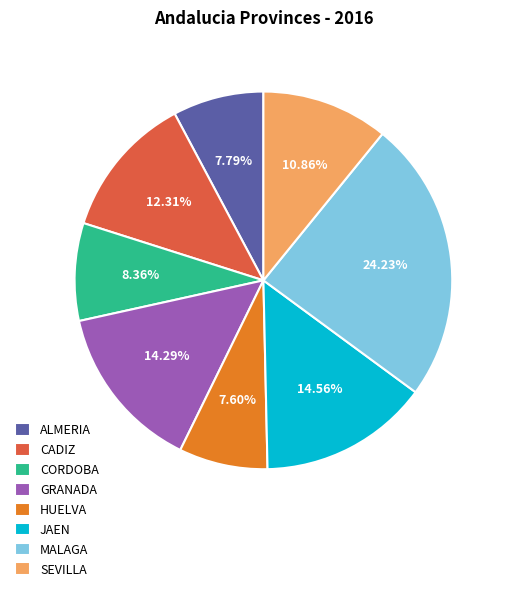

Does SEVILLA represent more than half of the total?

No